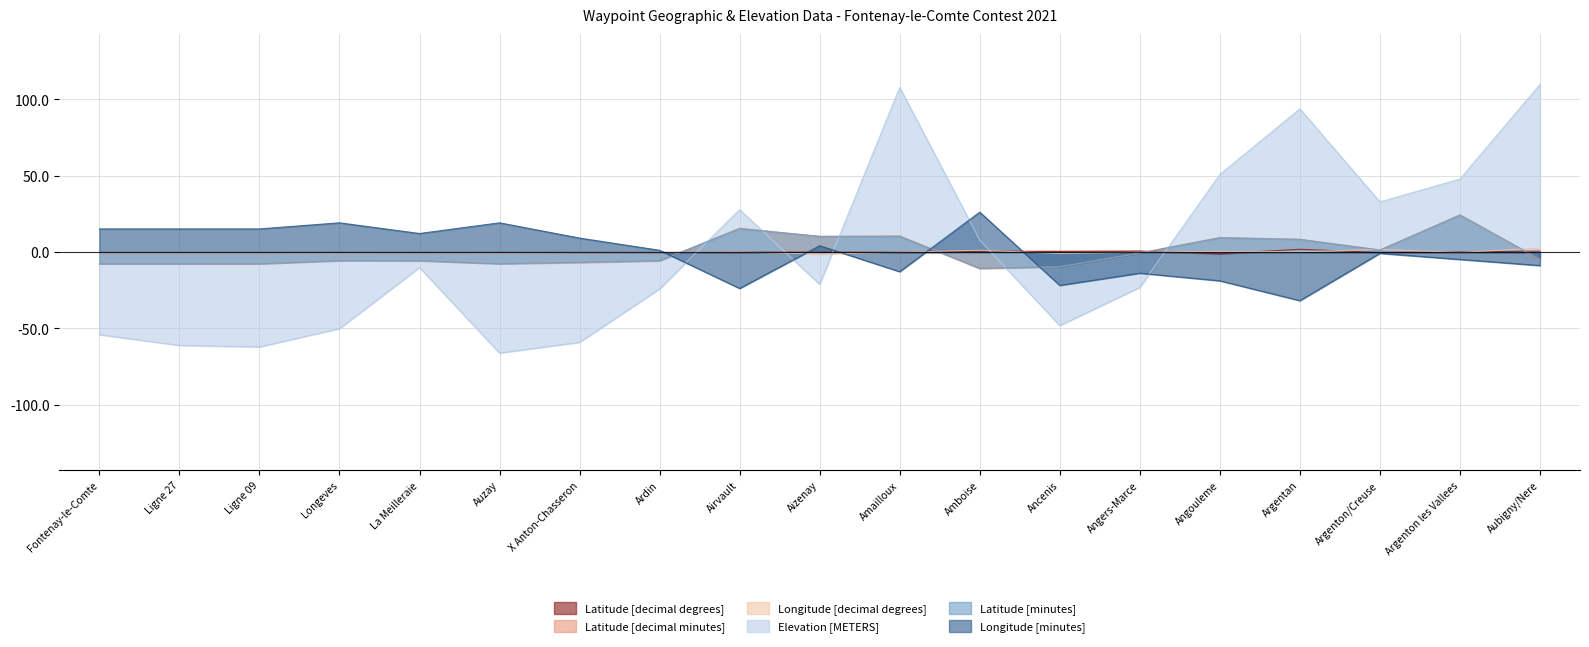

What are all the series names shown in the legend?

Latitude [decimal degrees], Latitude [decimal minutes], Longitude [decimal degrees], Elevation [METERS], Latitude [minutes], Longitude [minutes]